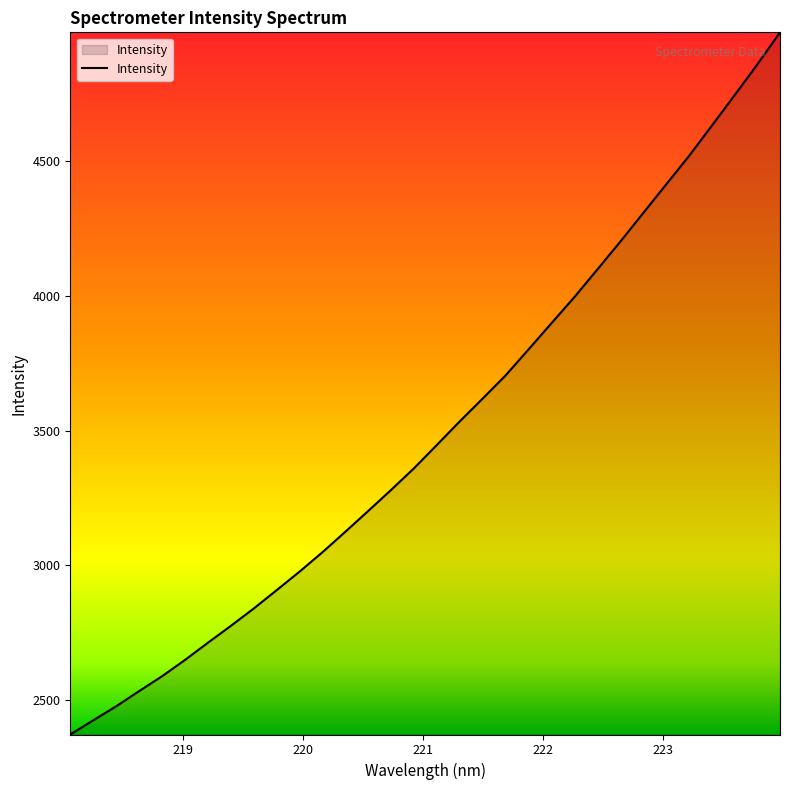

What is the smallest value displayed?

2371.8